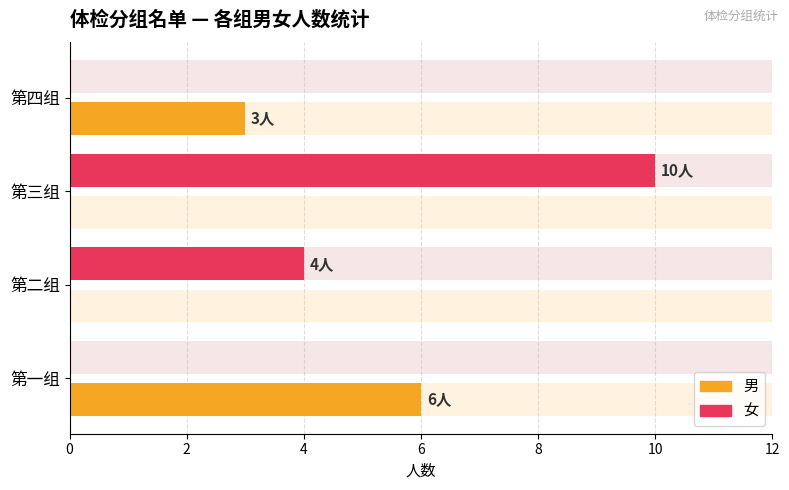

What are all the series names shown in the legend?

女, 男